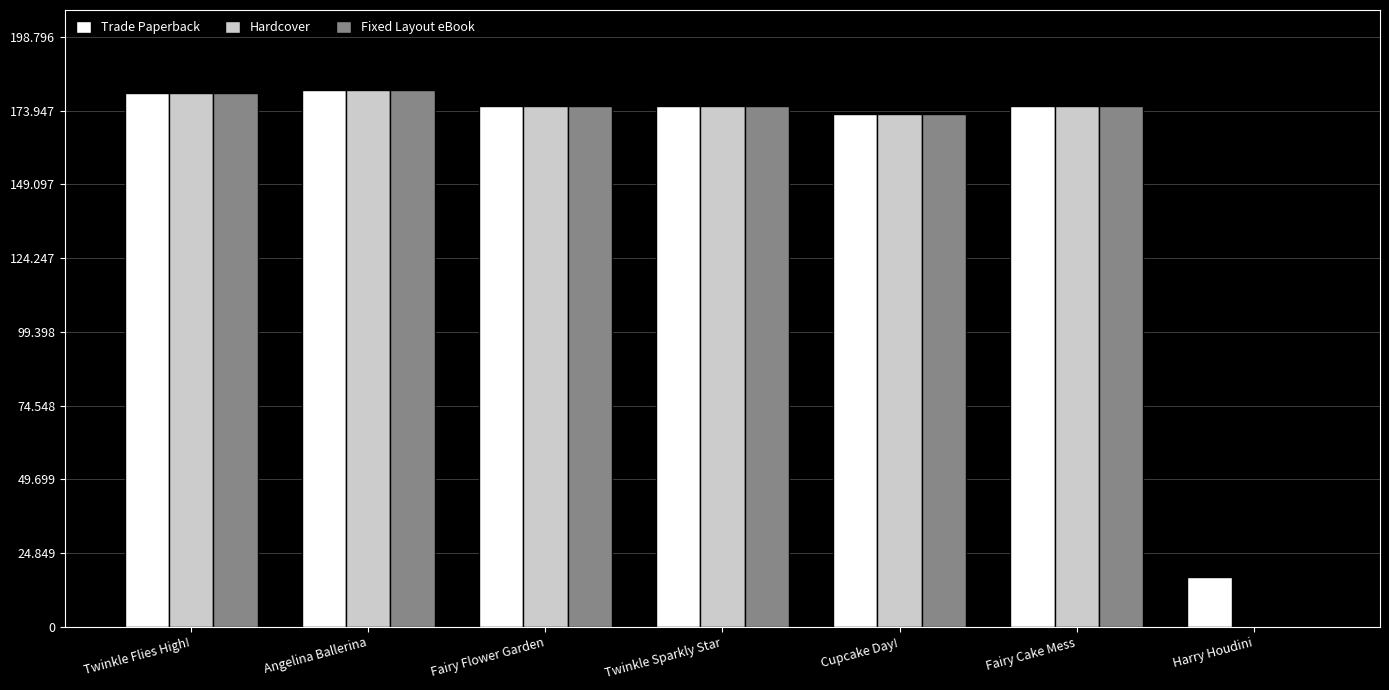

What are all the series names shown in the legend?

Trade Paperback, Hardcover, Fixed Layout eBook